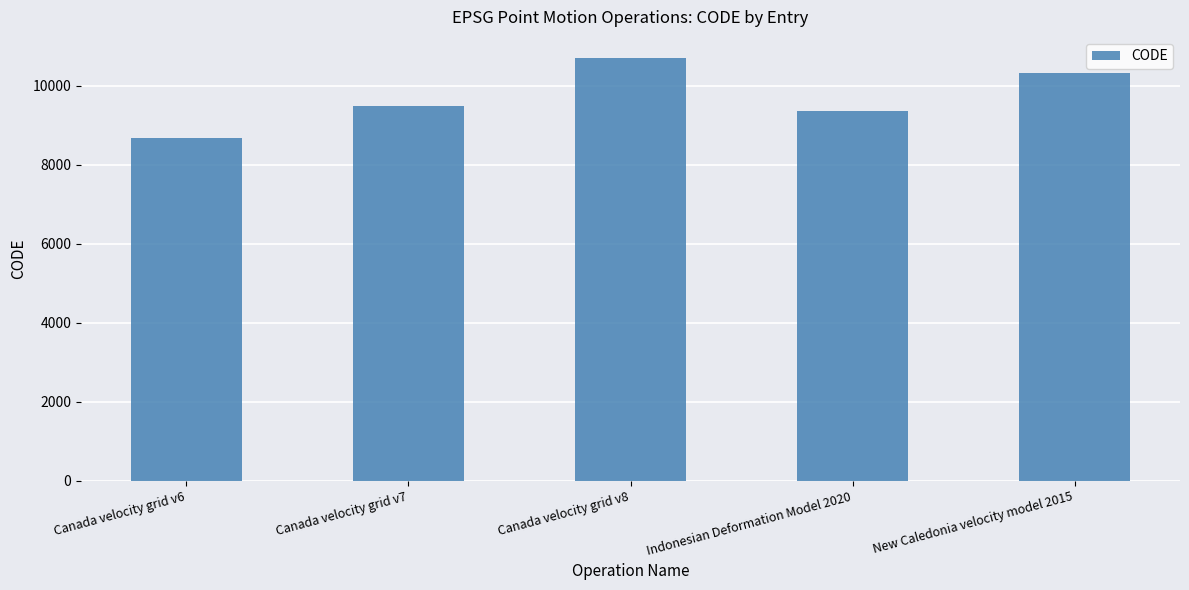

Rank the categories by value from lowest to highest.

Canada velocity grid v6, Indonesian Deformation Model 2020, Canada velocity grid v7, New Caledonia velocity model 2015, Canada velocity grid v8